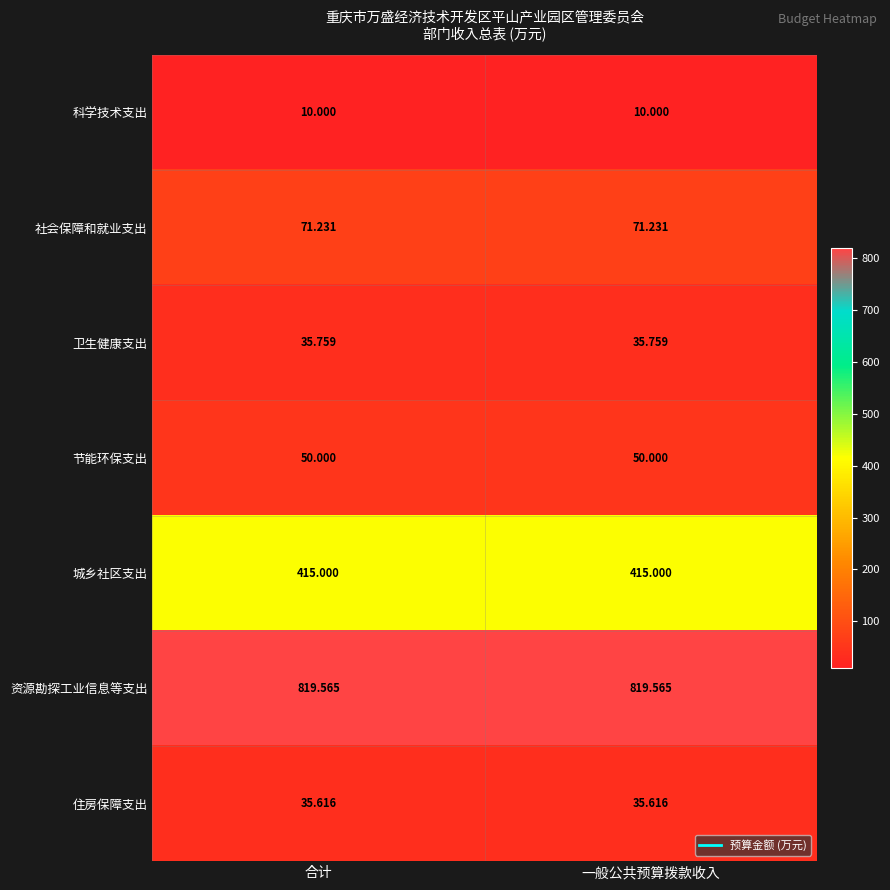

Rank the series at 合计 from lowest to highest value.

科学技术支出, 住房保障支出, 卫生健康支出, 节能环保支出, 社会保障和就业支出, 城乡社区支出, 资源勘探工业信息等支出